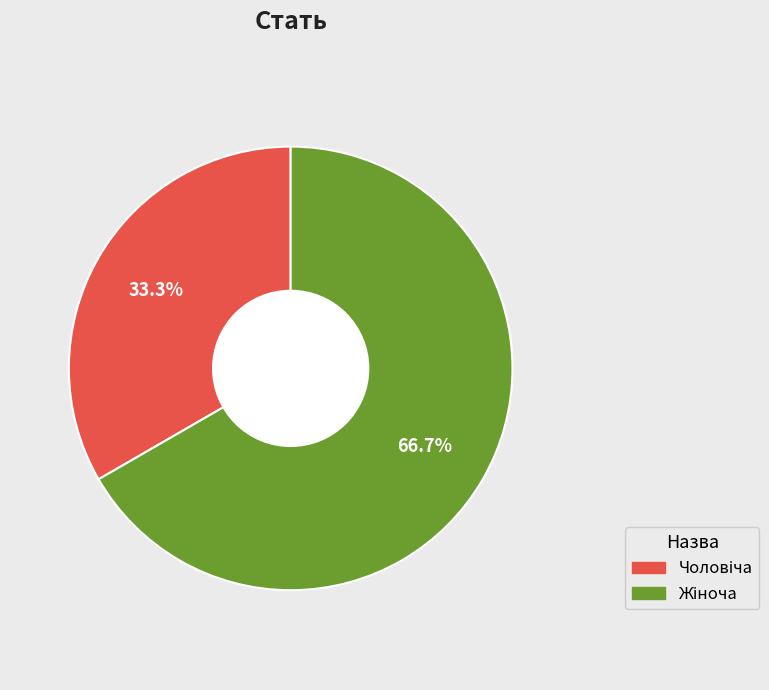

How many slices are in this pie chart?

2